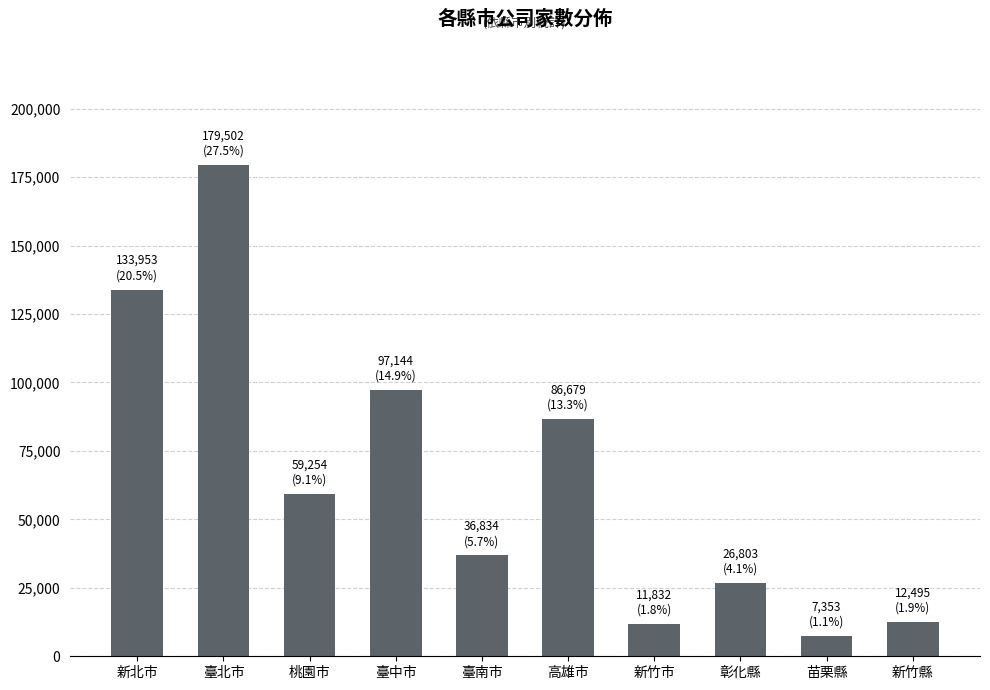

How many data points are less than 59254?

5